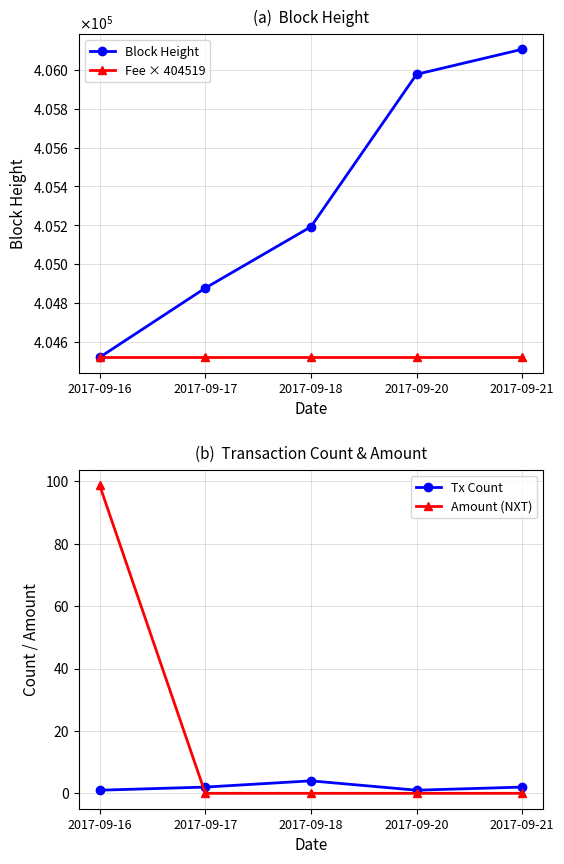

At which category is the sum across all series the highest?

2017-09-21